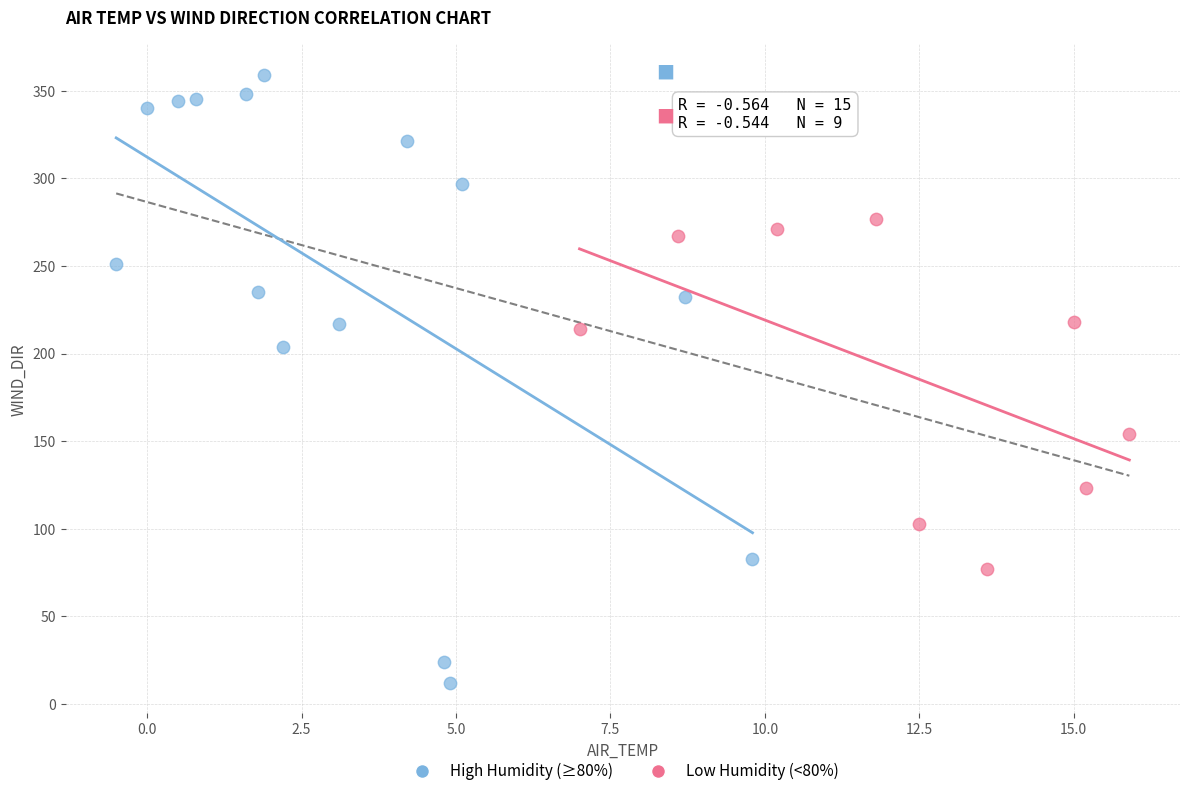

Which series reaches the maximum Y coordinate?

High Humidity (≥80%)